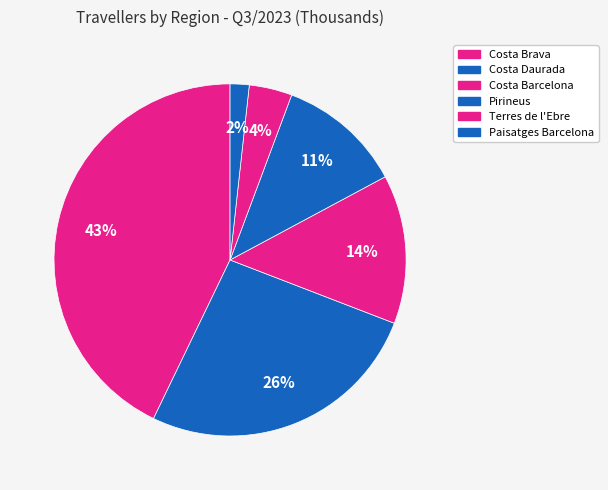

Count the number of slices in the pie.

6